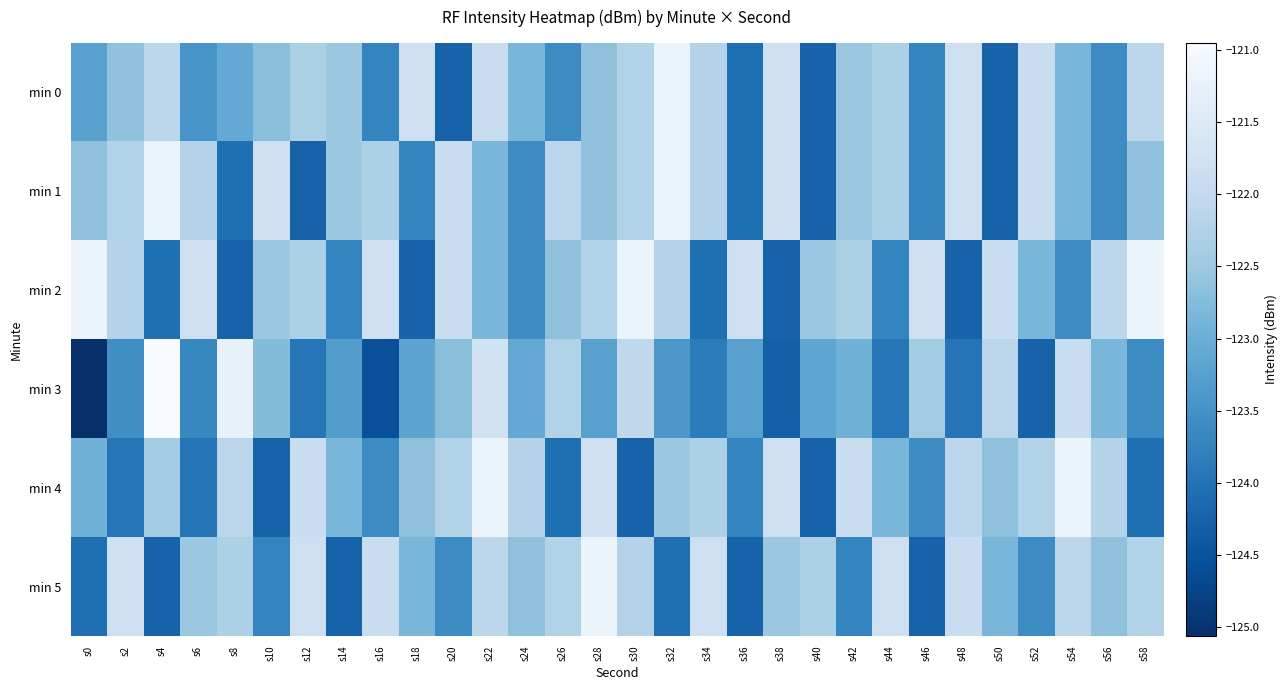

How many categories are shown in the chart?

30